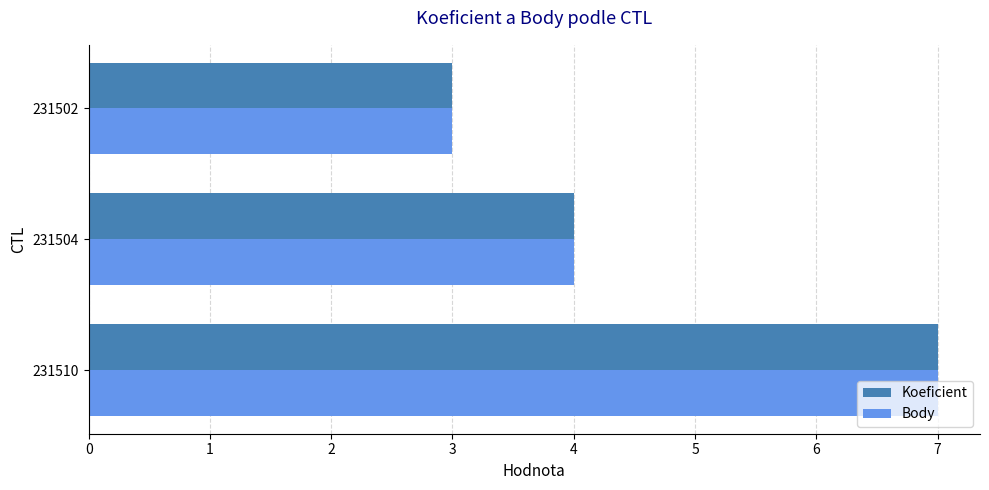

What is the total value across all series at 231504?

8